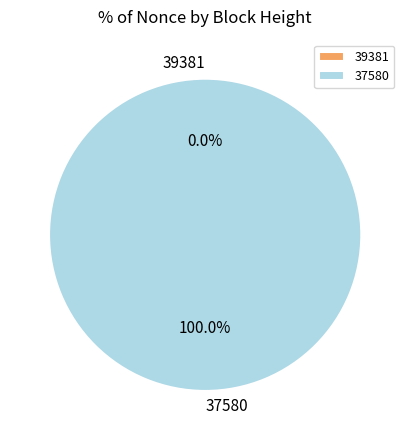

To the nearest percent, what portion does 37580 represent?

100%